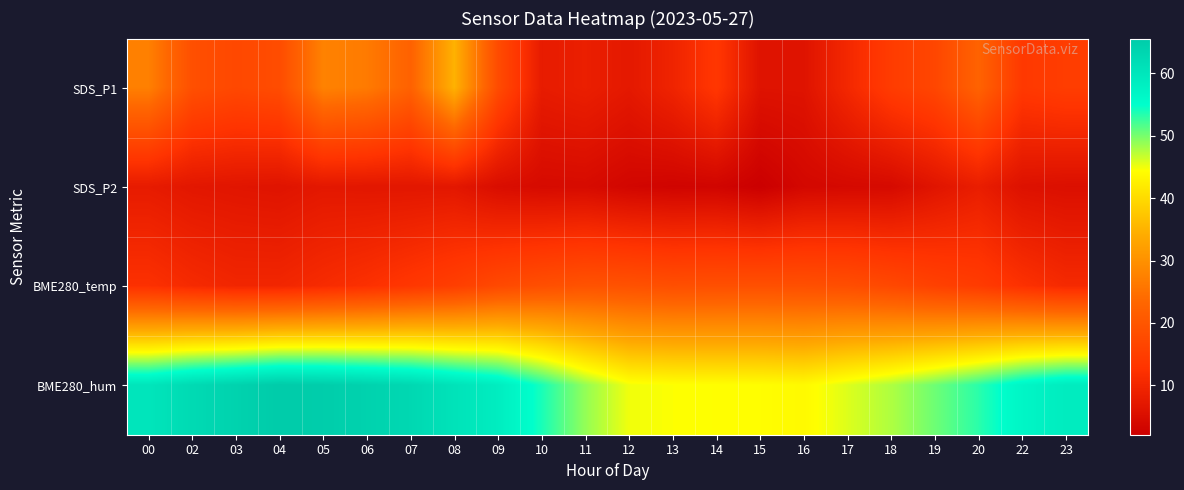

Reading left to right, extract all data points from this chart.

SDS_P1: 00=27.3	02=18.6	03=17.1	04=18.0	05=27.7	06=26.5	07=22.4	08=34.9	09=17.8	10=7.9	11=8.6	12=7.3	13=9.6	14=13.5	15=6.1	16=6.2	17=10.4	18=14.6	19=16.7	20=22.6	22=13.9	23=14.8
SDS_P2: 00=7.8	02=6.9	03=6.6	04=6.3	05=7.1	06=6.9	07=6.9	08=7.0	09=5.0	10=4.4	11=4.5	12=3.5	13=3.1	14=3.2	15=2.1	16=3.8	17=4.1	18=4.3	19=6.4	20=8.3	22=5.8	23=5.4
BME280_temp: 00=12.2	02=10.9	03=10.0	04=10.1	05=11.1	06=12.2	07=13.6	08=15.1	09=17.3	10=18.6	11=19.3	12=19.1	13=18.5	14=18.7	15=18.7	16=18.6	17=18.3	18=17.2	19=15.6	20=14.5	22=12.3	23=10.8
BME280_hum: 00=60.1	02=62.5	03=64.0	04=65.6	05=65.1	06=64.0	07=62.9	08=60.6	09=58.5	10=53.9	11=48.8	12=45.0	13=44.5	14=44.4	15=44.2	16=43.8	17=45.8	18=47.8	19=50.4	20=53.2	22=56.7	23=58.8